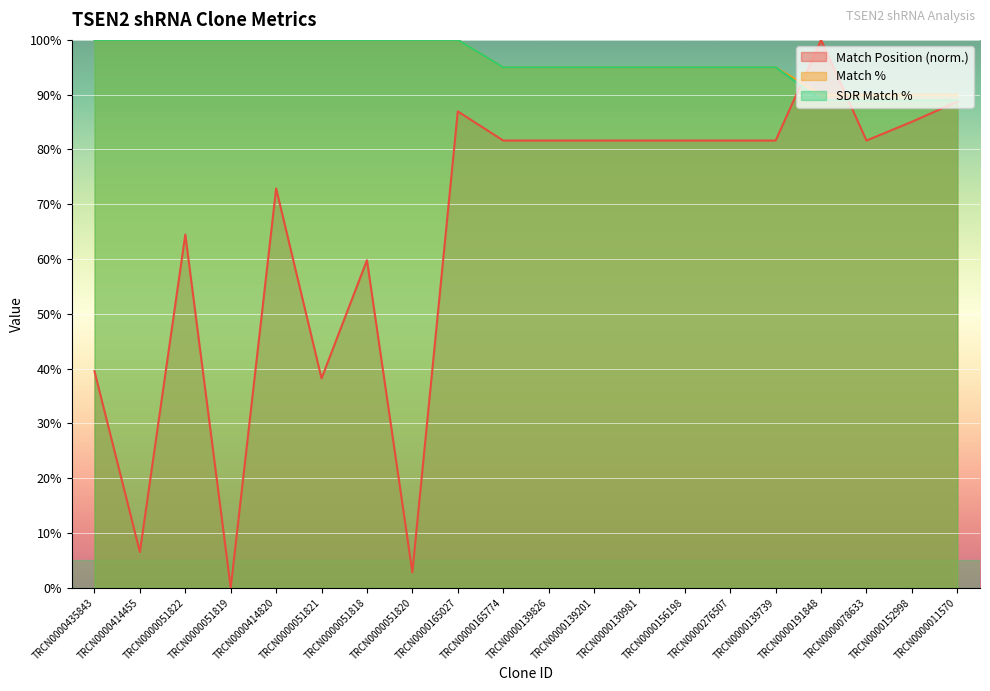

How many data points in Match % are less than 95?

4